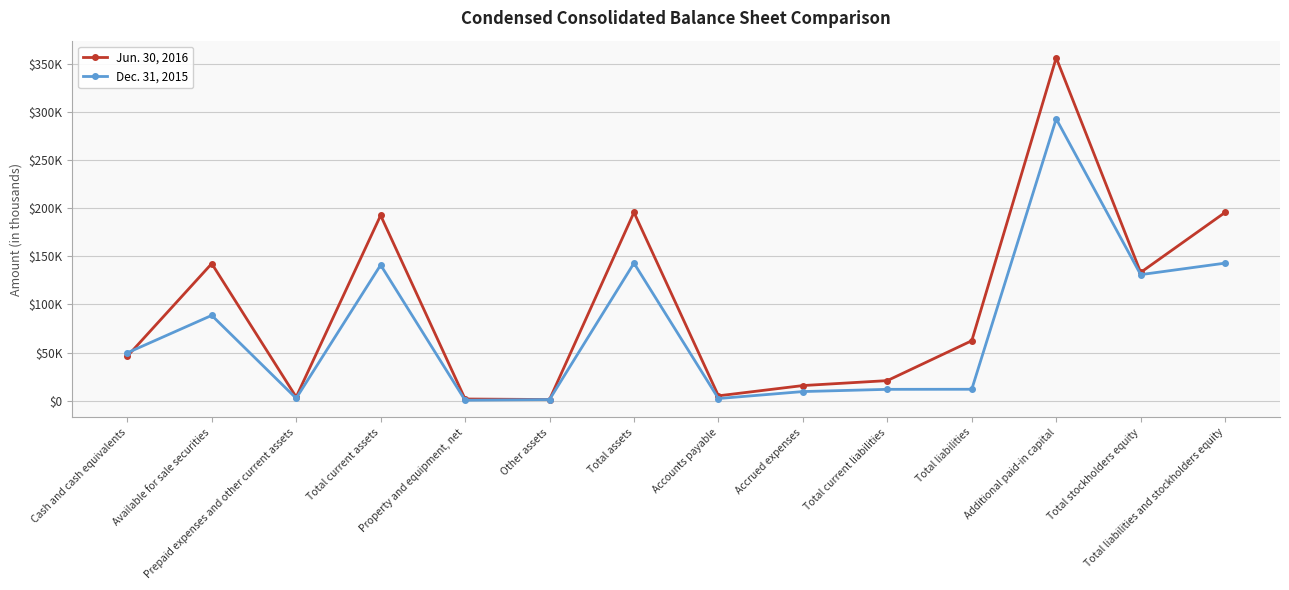

Reading left to right, list all the values displayed in this chart.

Jun. 30, 2016: Cash and cash equivalents=46177	Available for sale securities=142472	Prepaid expenses and other current assets=3873	Total current assets=192522	Property and equipment, net=1832	Other assets=1281	Total assets=195635	Accounts payable=5143	Accrued expenses=15789	Total current liabilities=20932	Total liabilities=62347	Additional paid-in capital=356217	Total stockholders equity=133288	Total liabilities and stockholders equity=195635
Dec. 31, 2015: Cash and cash equivalents=49778	Available for sale securities=88676	Prepaid expenses and other current assets=2563	Total current assets=141017	Property and equipment, net=540	Other assets=1281	Total assets=142940	Accounts payable=2313	Accrued expenses=9555	Total current liabilities=11868	Total liabilities=11942	Additional paid-in capital=292783	Total stockholders equity=130998	Total liabilities and stockholders equity=142940